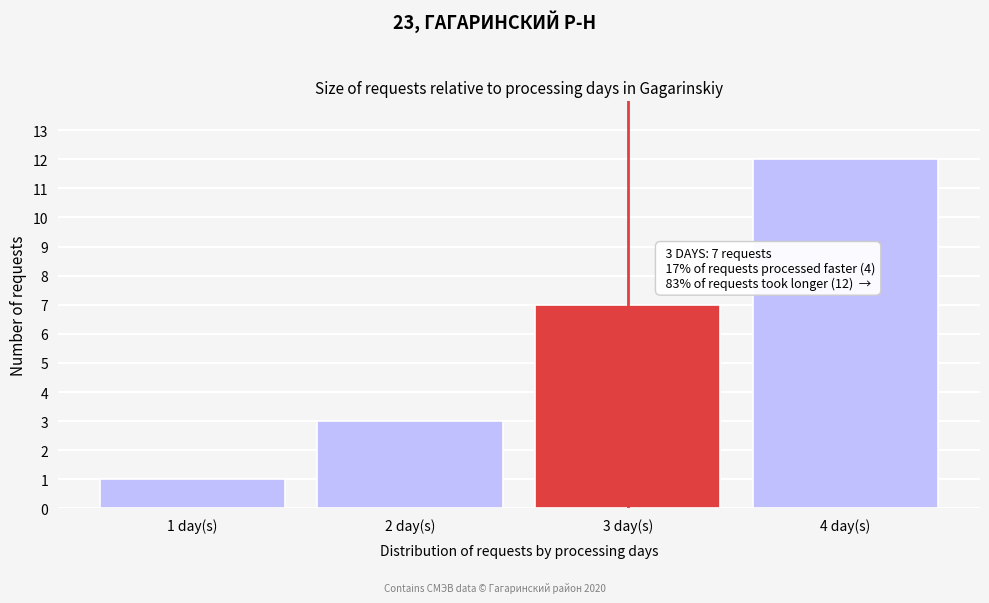

Over which range of the x-axis is the bar tallest?

3.5 to 4.5